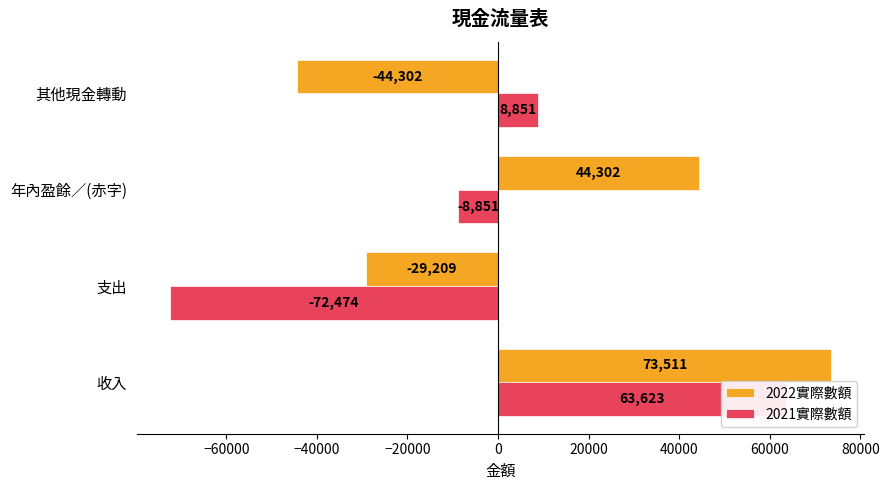

True or false: 2022實際數額 has a value of -48361 at 支出.

False